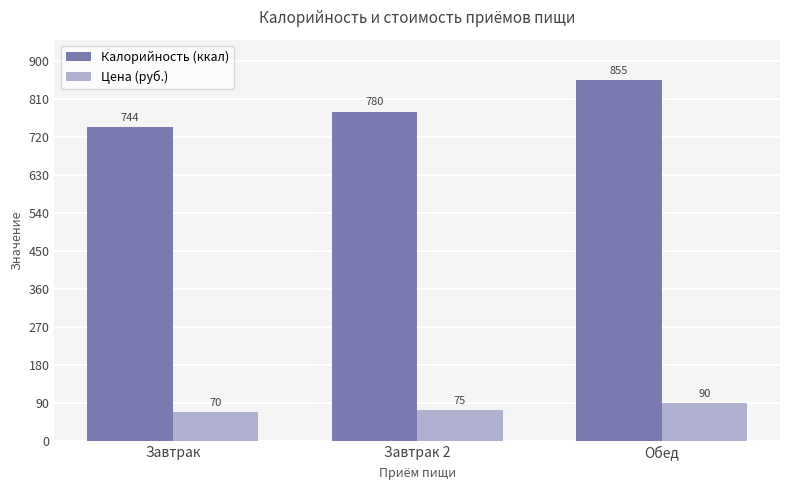

What is the label of the 2nd bar from the left?

Завтрак 2